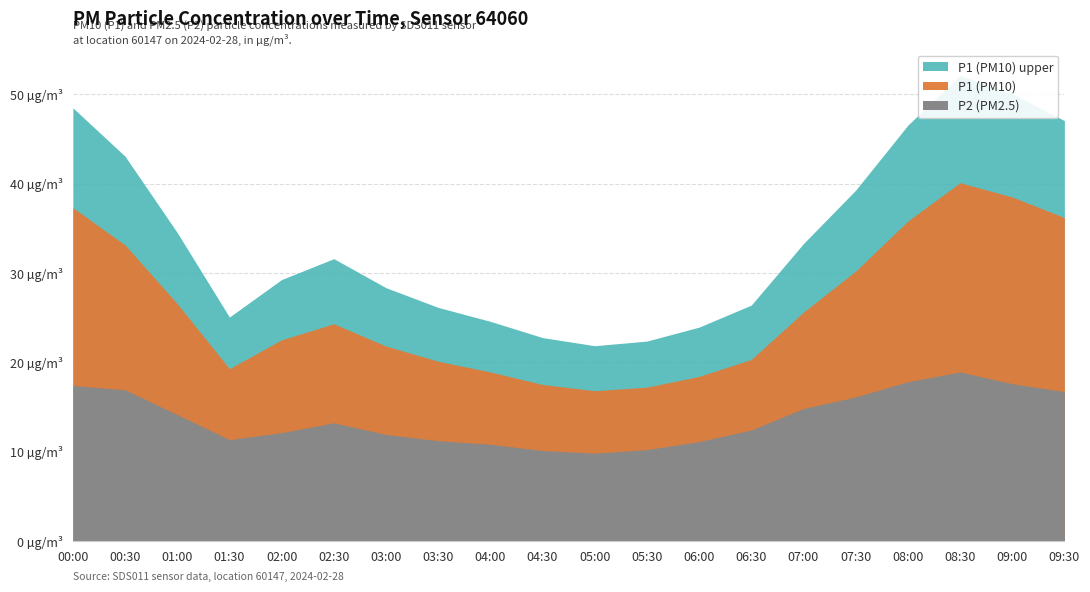

What is the maximum value for P2?

18.9